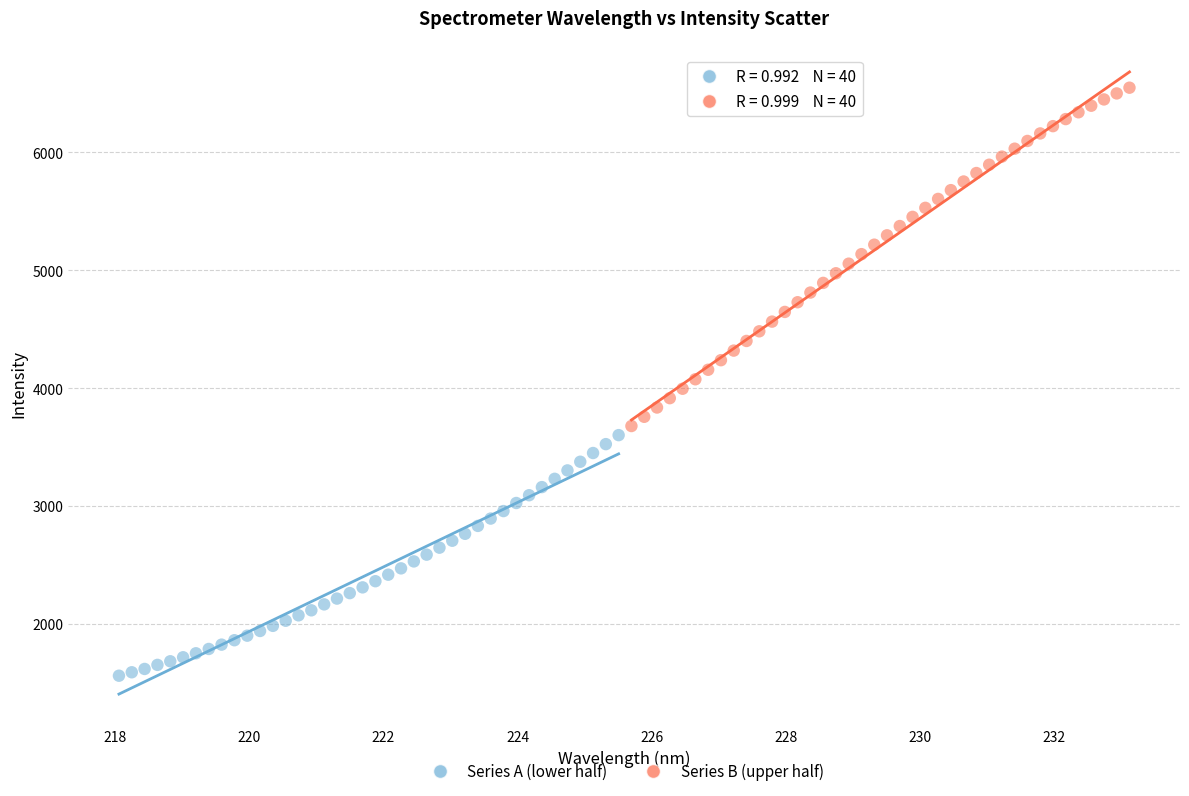

Which series contains the highest Y value?

Series B (upper half)